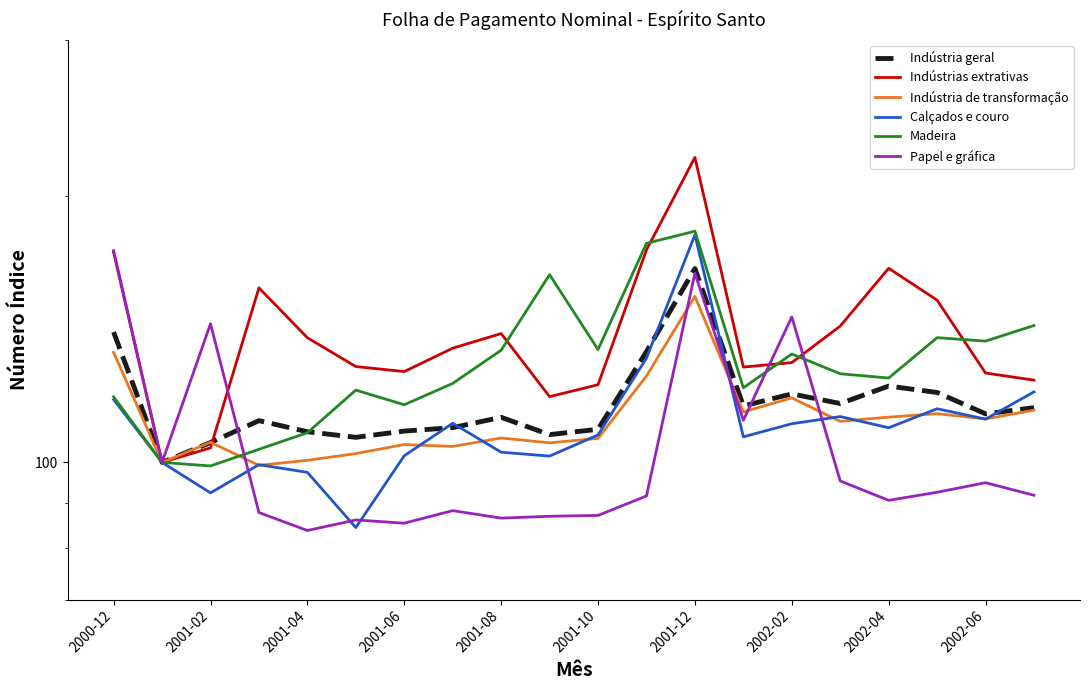

Reading left to right, transcribe all the data shown in this chart.

Indústria geral: 140.3	100.0	105.3	111.5	108.3	106.7	108.5	109.5	112.4	107.5	109.0	133.4	165.5	115.8	119.5	116.5	121.9	119.9	113.5	115.3
Indústrias extrativas: 172.7	100.0	103.8	157.4	138.3	128.3	126.6	134.6	139.8	118.6	122.4	173.7	221.0	128.1	129.6	142.5	165.6	152.5	126.2	123.8
Indústria de transformação: 133.1	100.0	105.4	99.2	100.5	102.3	104.8	104.2	106.5	105.2	106.4	125.2	154.0	114.0	118.2	111.2	112.5	113.5	112.0	114.5
Calçados e couro: 117.8	100.0	92.4	99.4	97.4	84.4	101.7	110.7	102.7	101.7	107.4	131.1	180.7	106.9	110.6	112.7	109.4	115.0	111.9	120.1
Madeira: 118.6	100.0	99.1	103.5	108.0	120.7	116.2	122.8	133.9	162.9	134.1	176.7	182.4	121.4	132.6	125.9	124.5	138.3	137.1	142.7
Papel e gráfica: 173.4	100.0	143.4	87.8	83.8	86.1	85.4	88.2	86.5	86.9	87.1	91.6	163.5	111.6	146.0	95.3	90.6	92.5	94.8	91.8